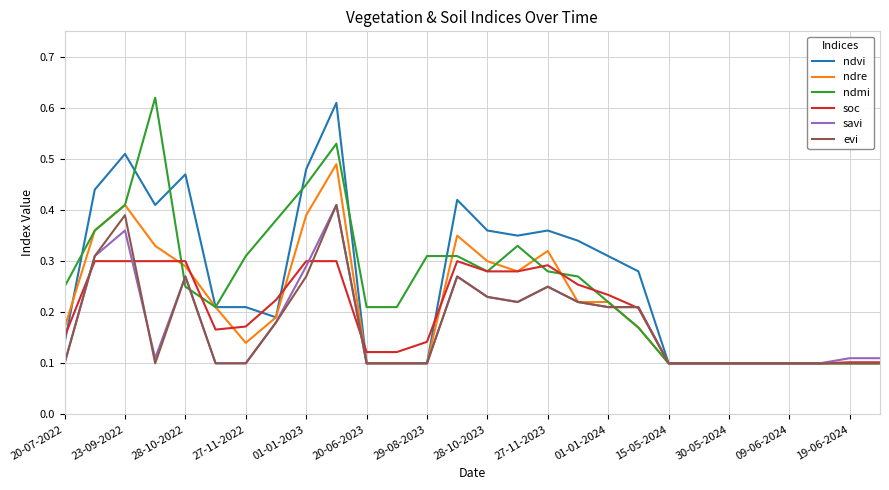

Is this an area chart (filled region under the line)?

No